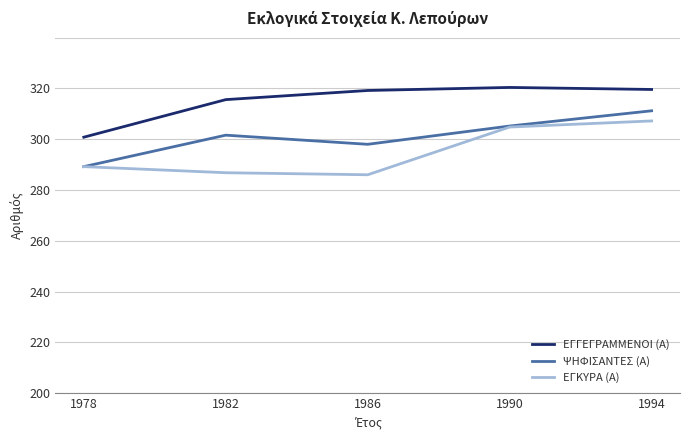

At which category does the chart reach its minimum across all series?

1986